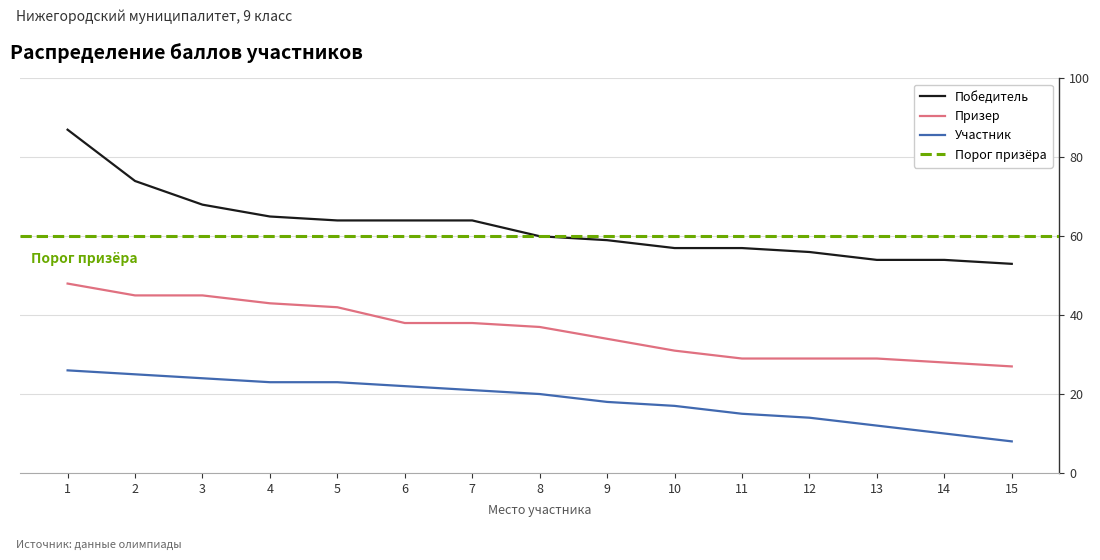

Which series has the widest spread of values?

Победитель